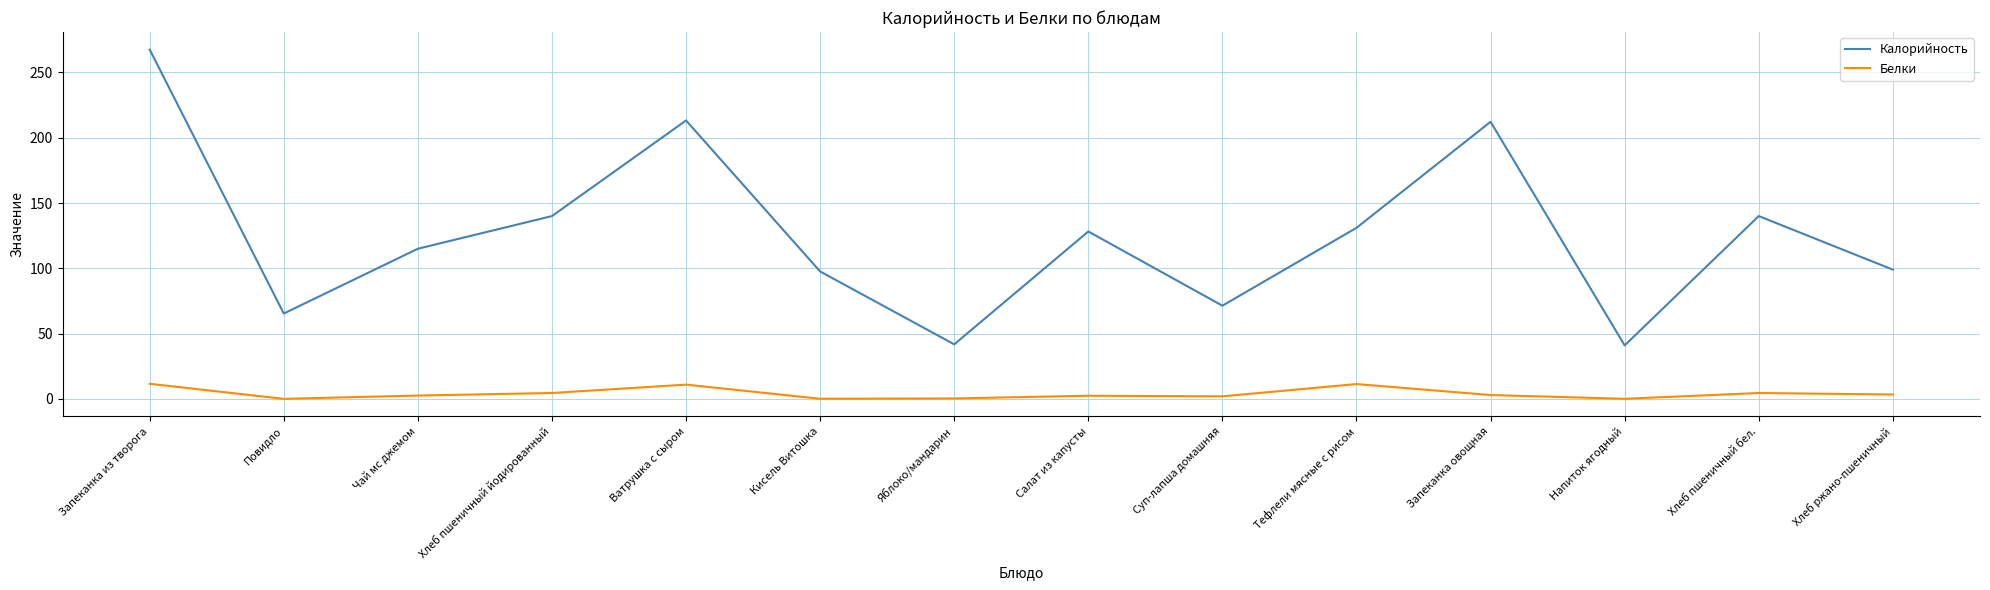

What are all the series names shown in the legend?

Калорийность, Белки